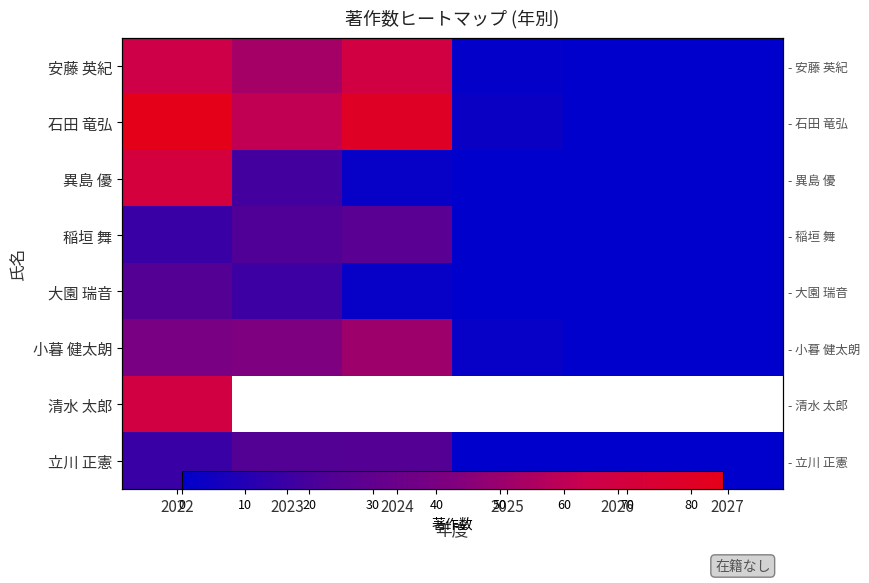

How many values in 立川 正憲 are above zero?

3